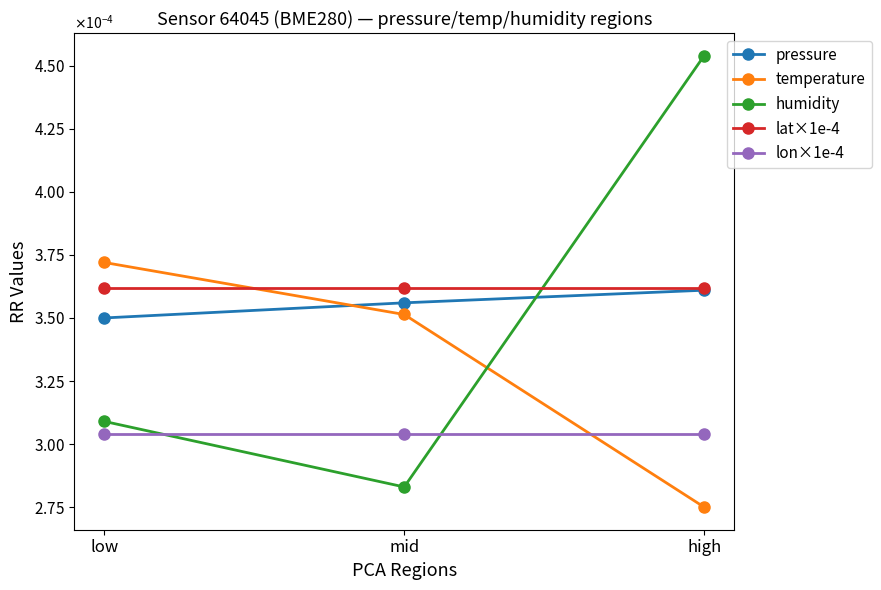

Does the chart have visible grid lines?

No